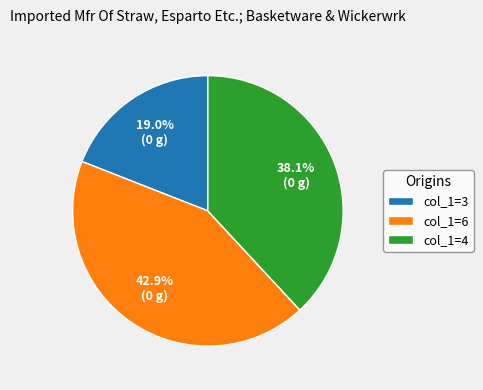

Which has a higher value, col_1=3 or col_1=6?

col_1=6